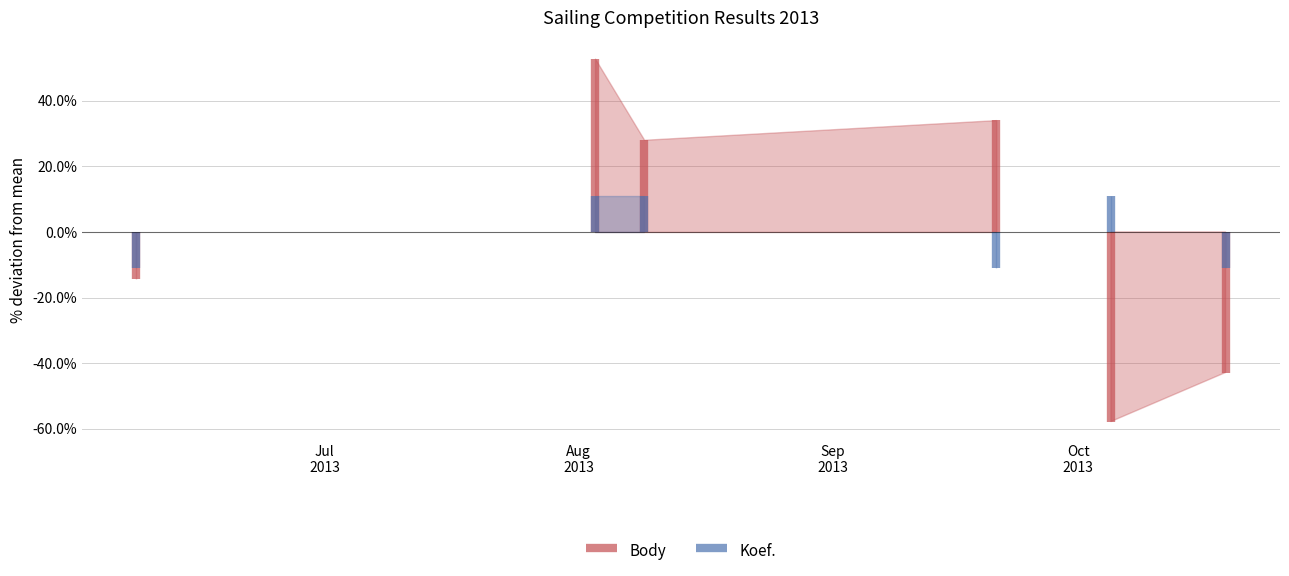

Between Aug
2013 and Jul
2013, which is larger?

Jul
2013